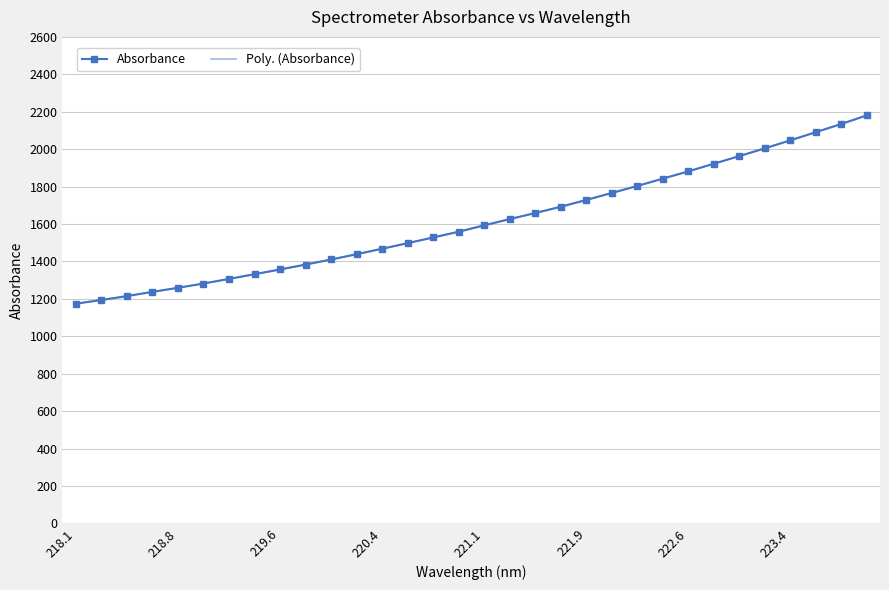

What is the average value?

1611.8